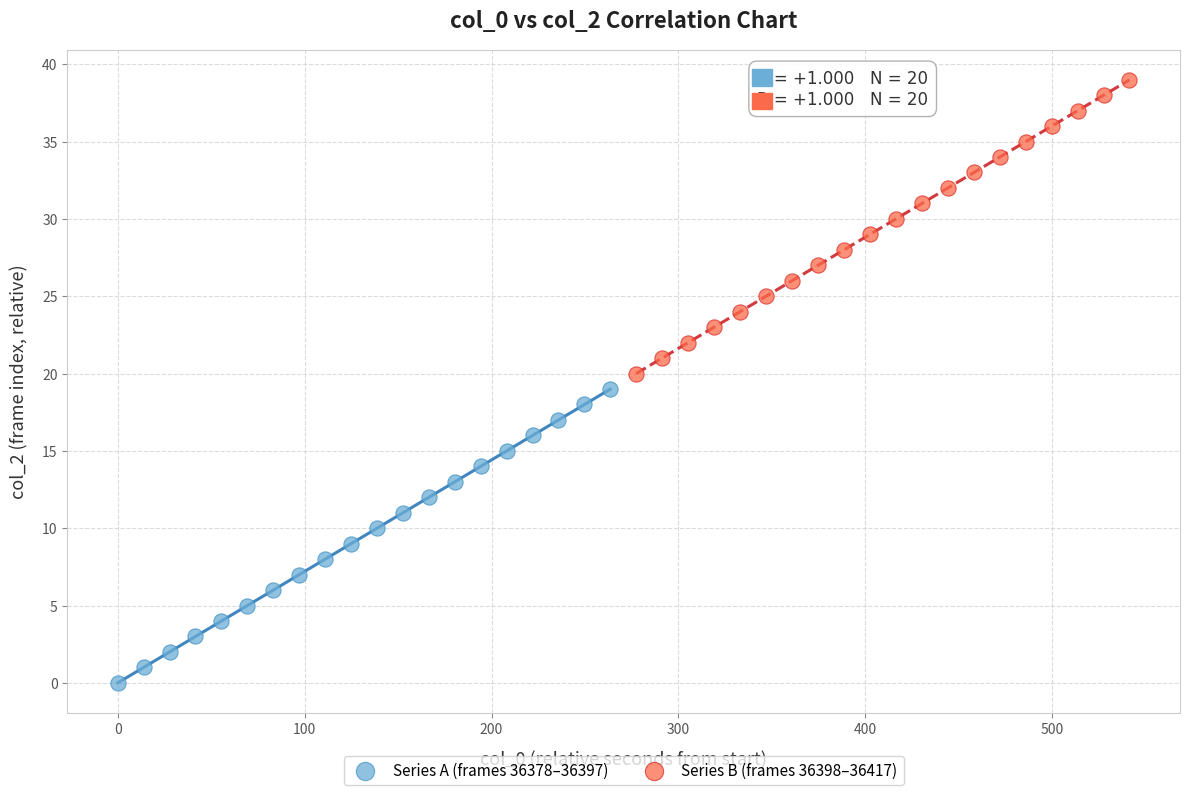

Which series reaches the maximum Y coordinate?

Series B (frames 36398–36417)